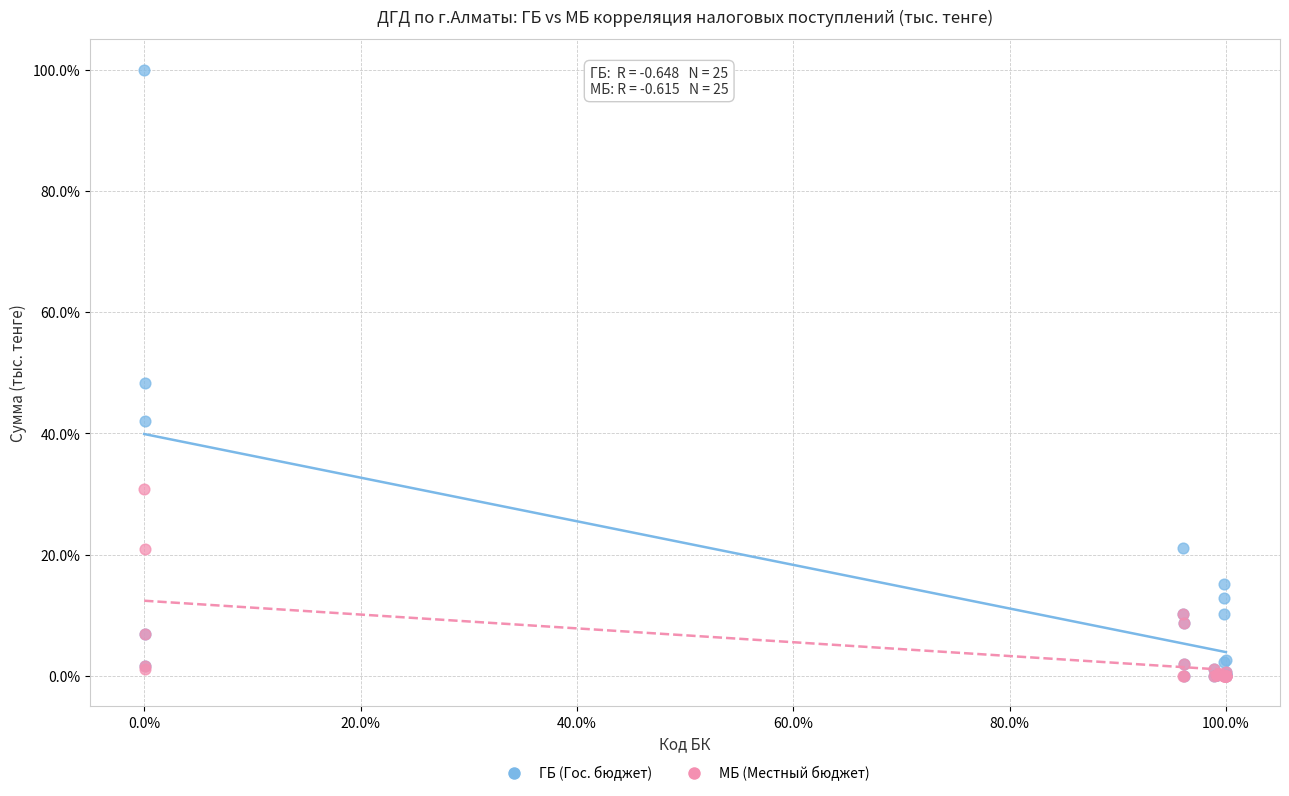

Across all series, what Y value is closest to 50?

48.2